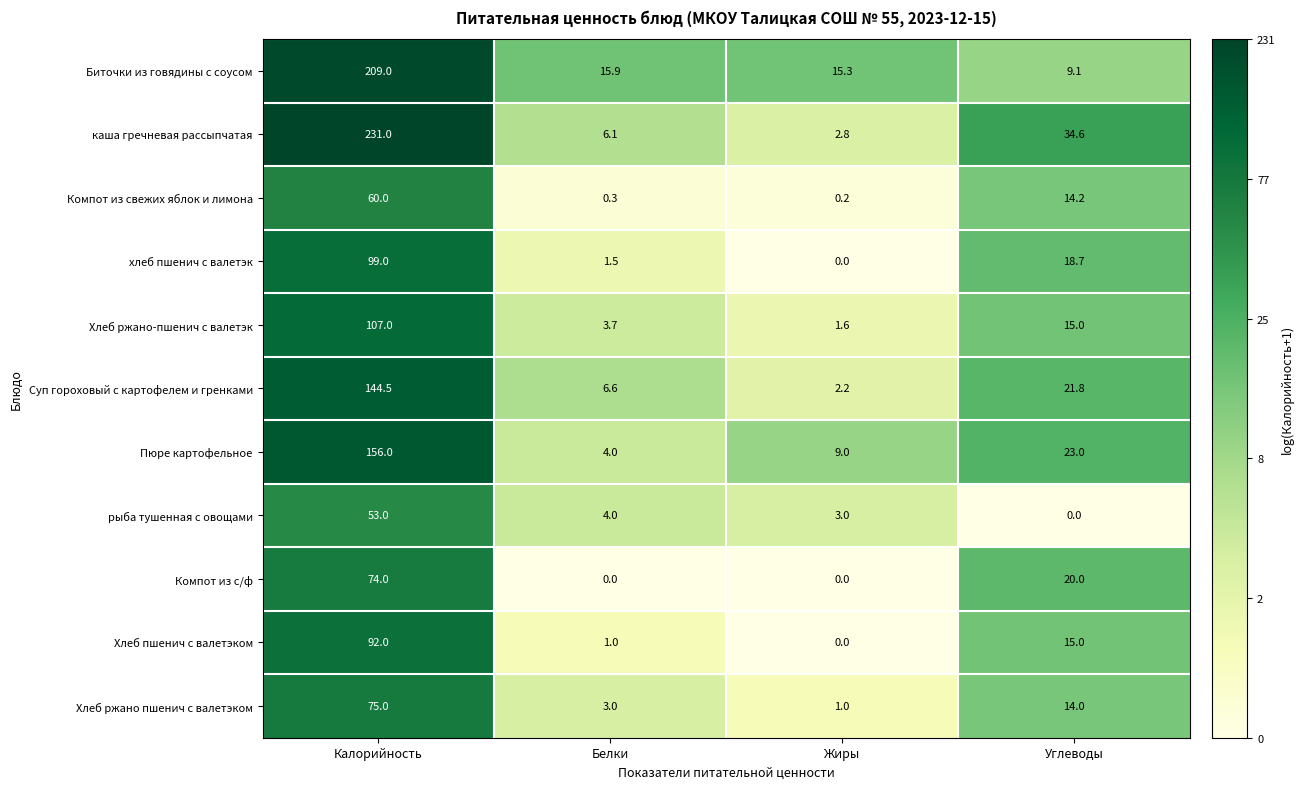

The value of рыба тушенная с овощами at Жиры is 3.0. True or false?

True